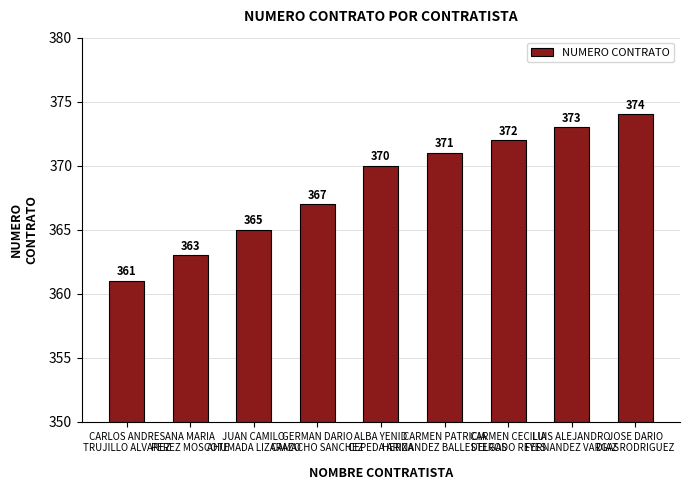

What is the label of the 9th bar from the right?

CARLOS ANDRES
TRUJILLO ALVAREZ